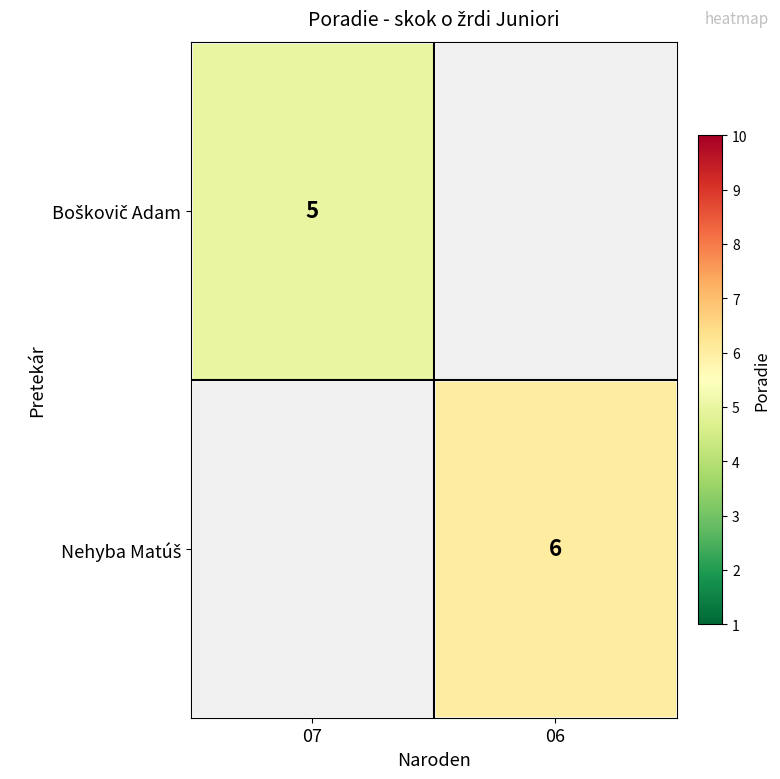

Which series has the largest range (max minus min)?

Boškovič Adam